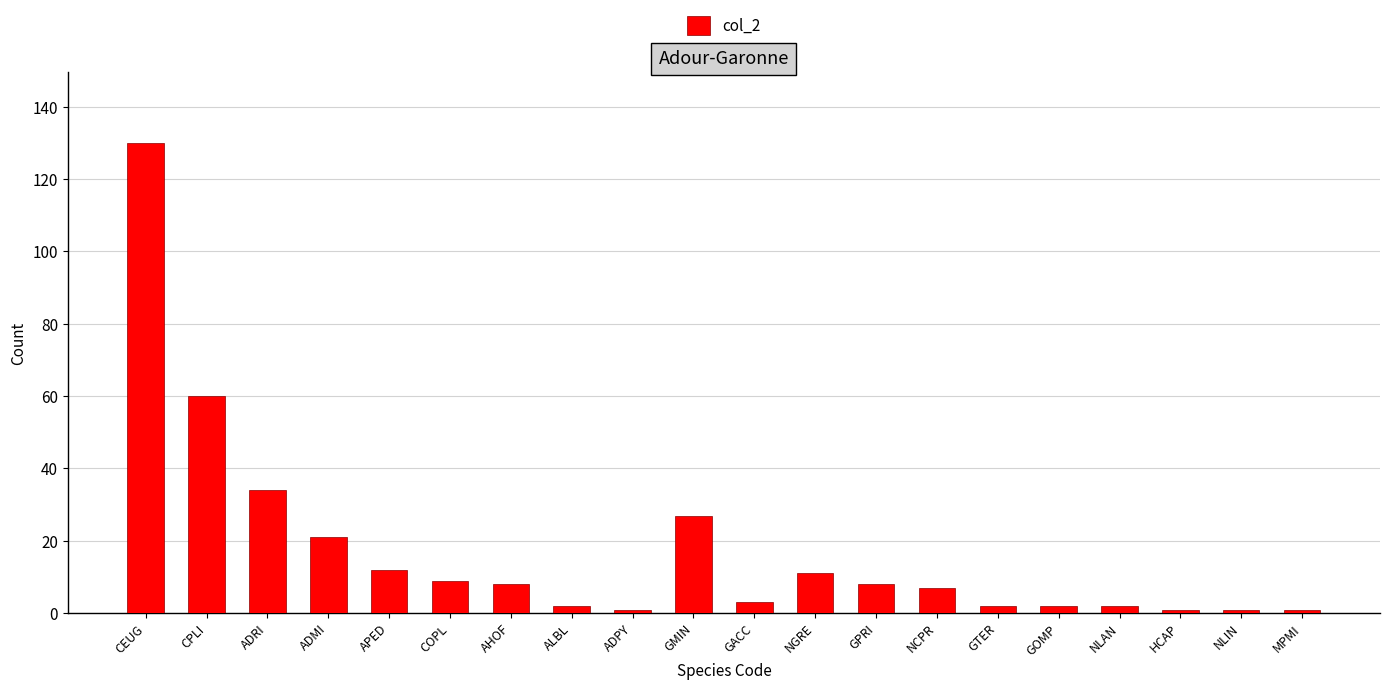

Are the bars horizontal?

No